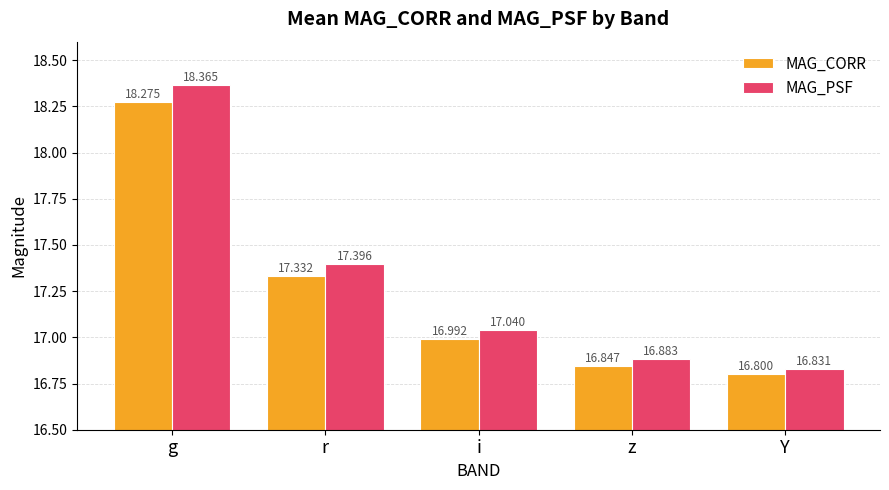

Which series has the largest total across all categories?

MAG_PSF